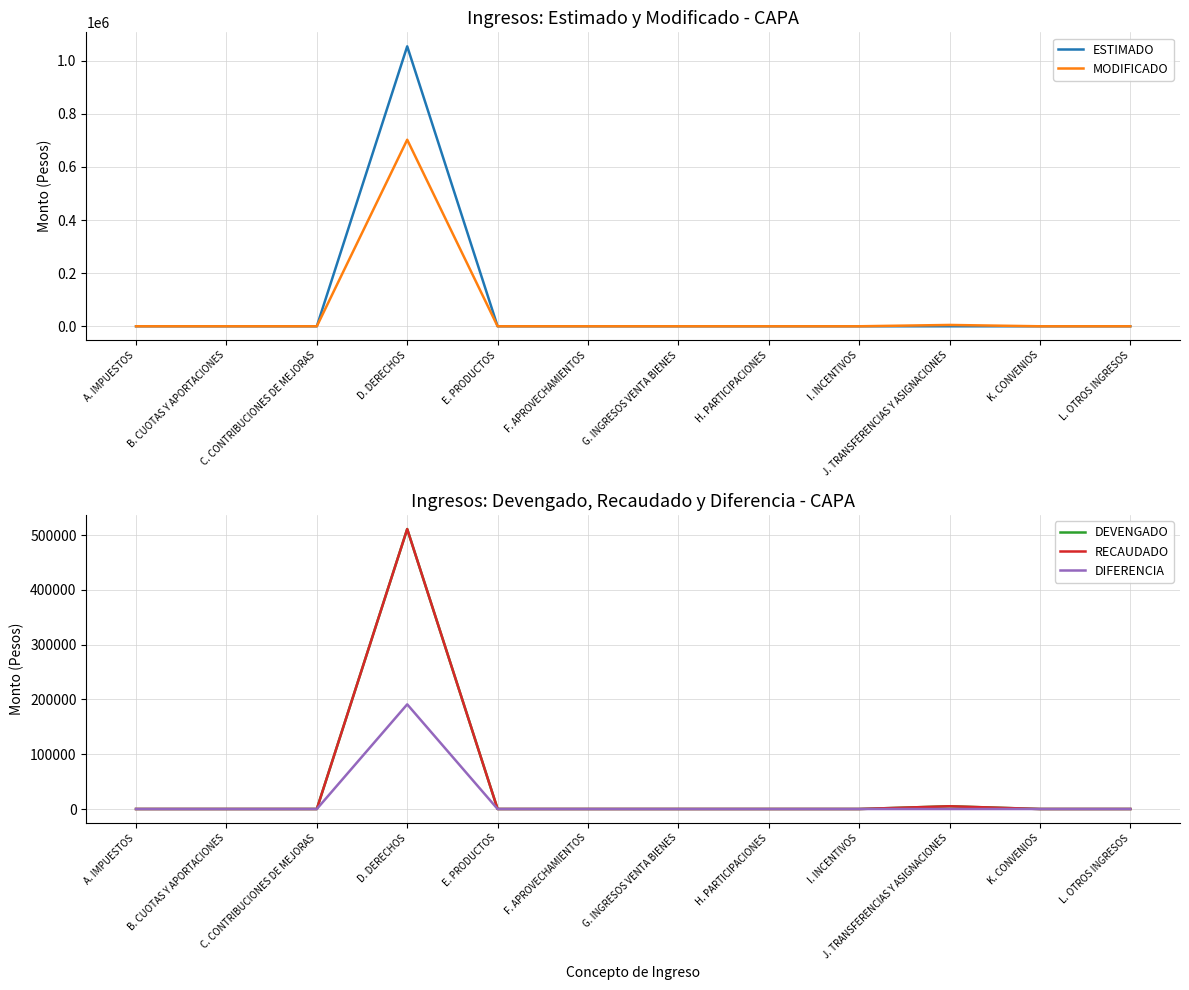

Which has a higher value, G. INGRESOS VENTA BIENES or K. CONVENIOS?

G. INGRESOS VENTA BIENES